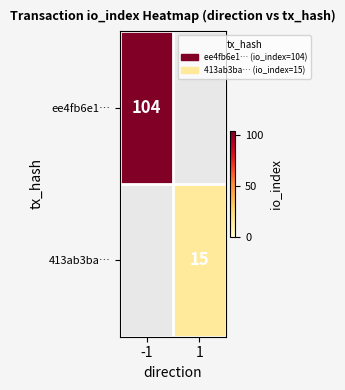

Is it true that ee4fb6e1… equals 179 at -1?

False